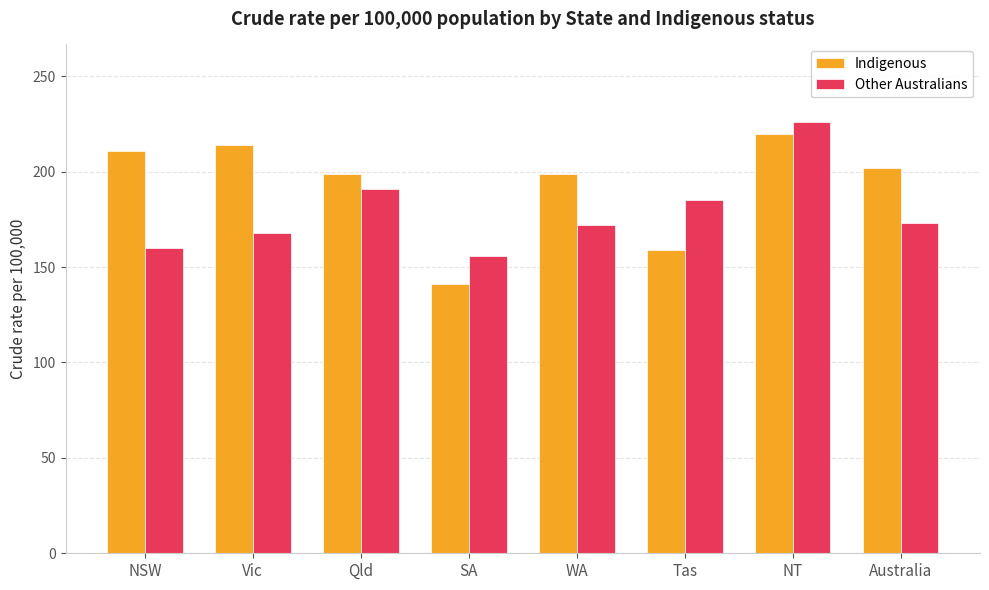

What is the difference between the maximum and minimum values in the Other Australians series?

70